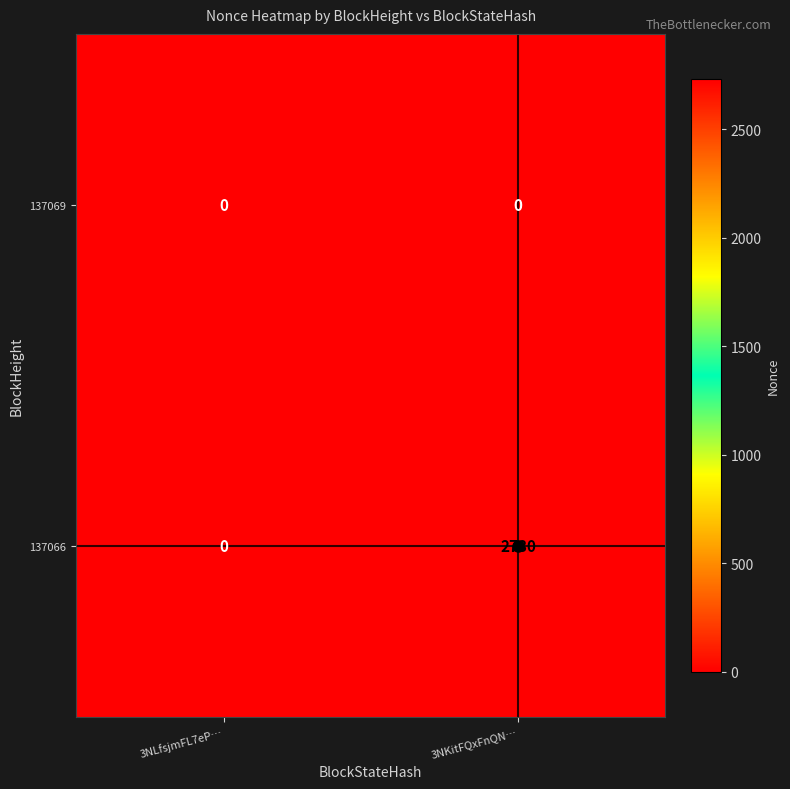

Rank the series by their maximum value, from lowest to highest.

137069, 137066